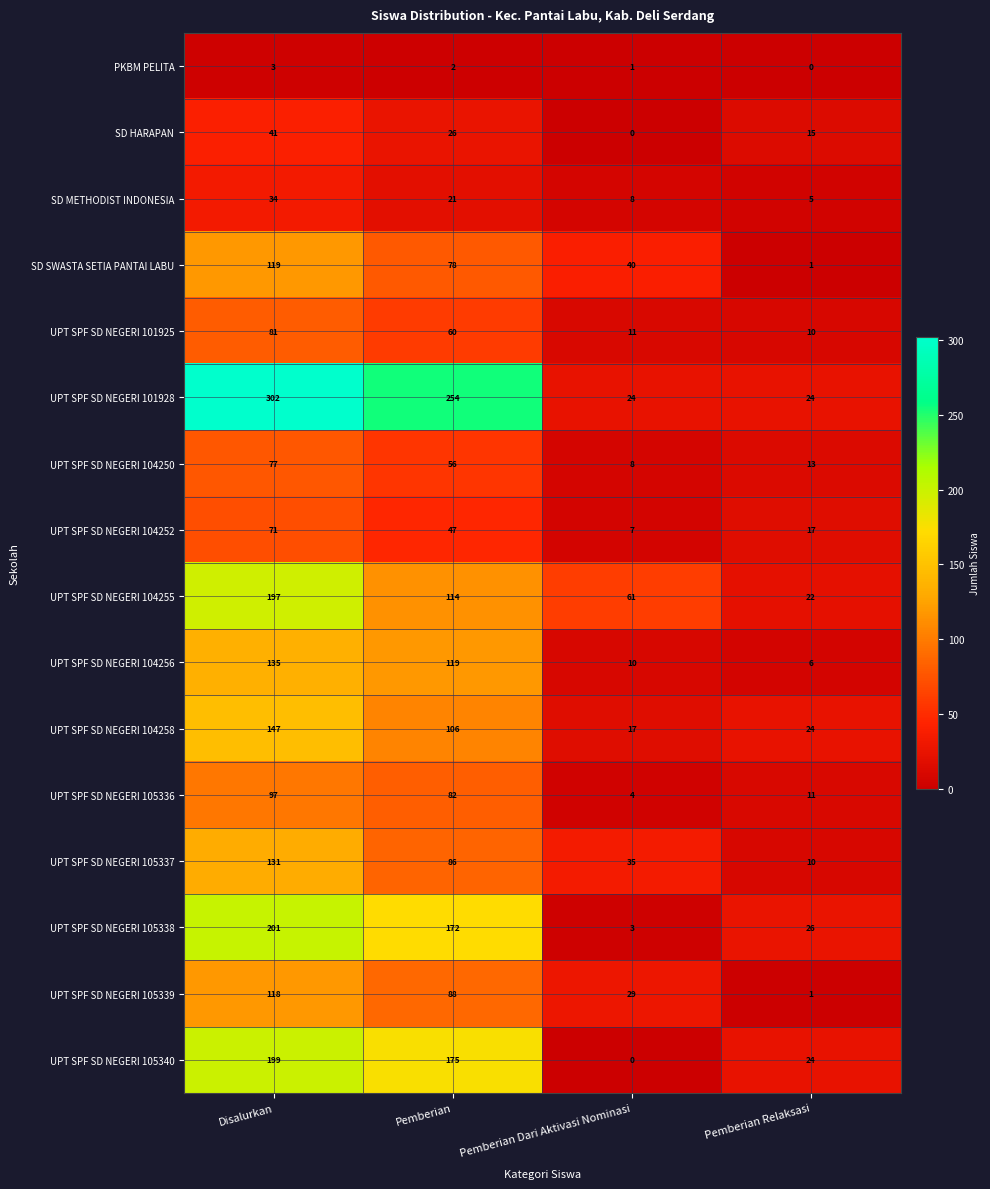

What is the total value across all series at Pemberian Relaksasi?

209